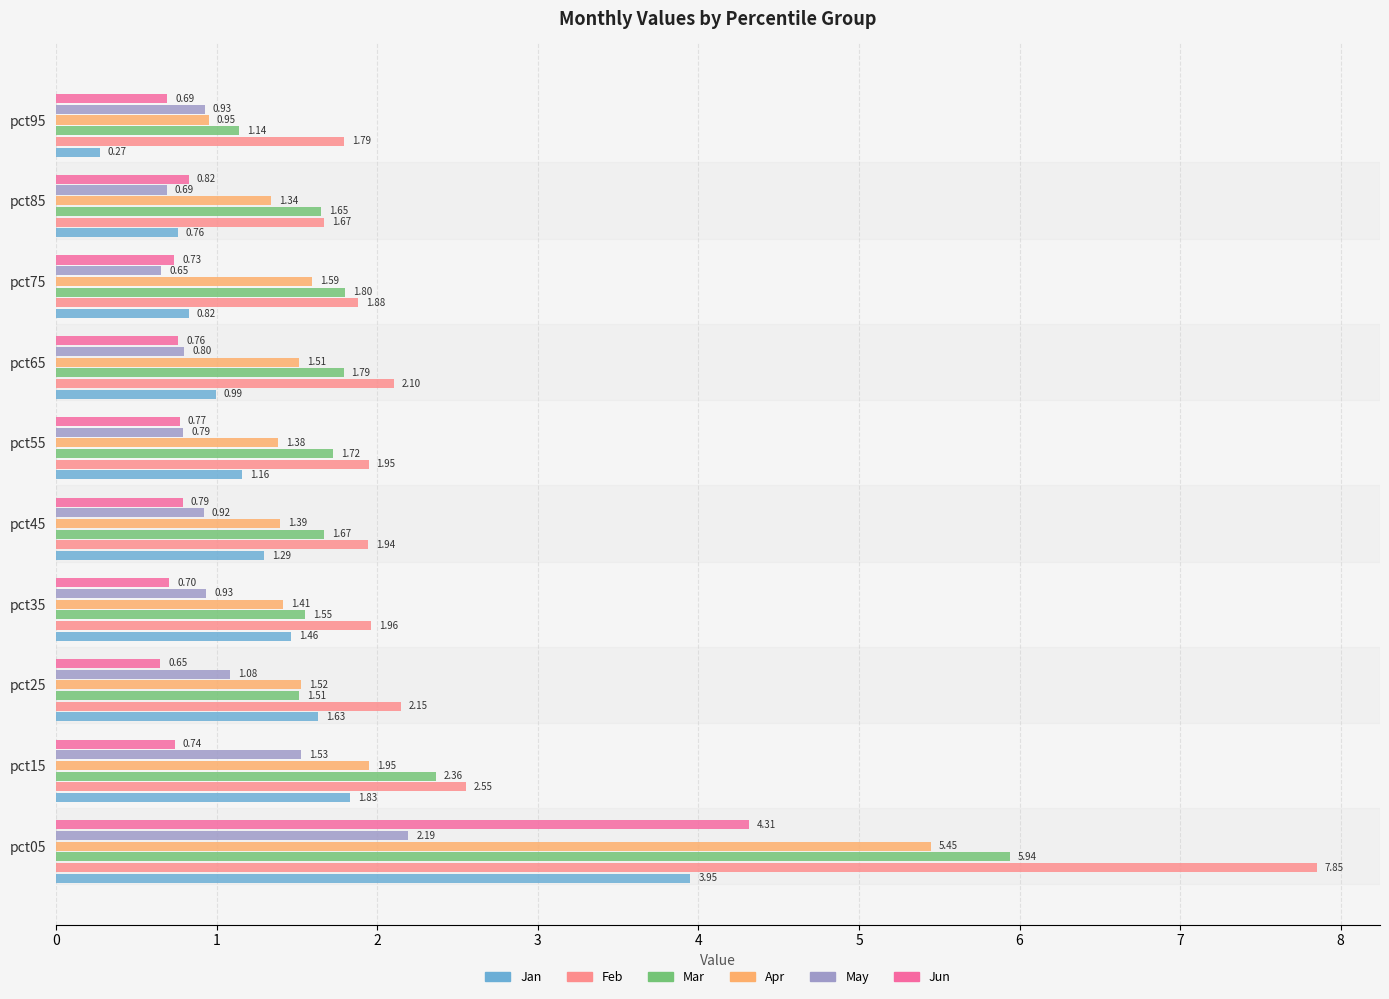

How many series are shown in this chart?

6